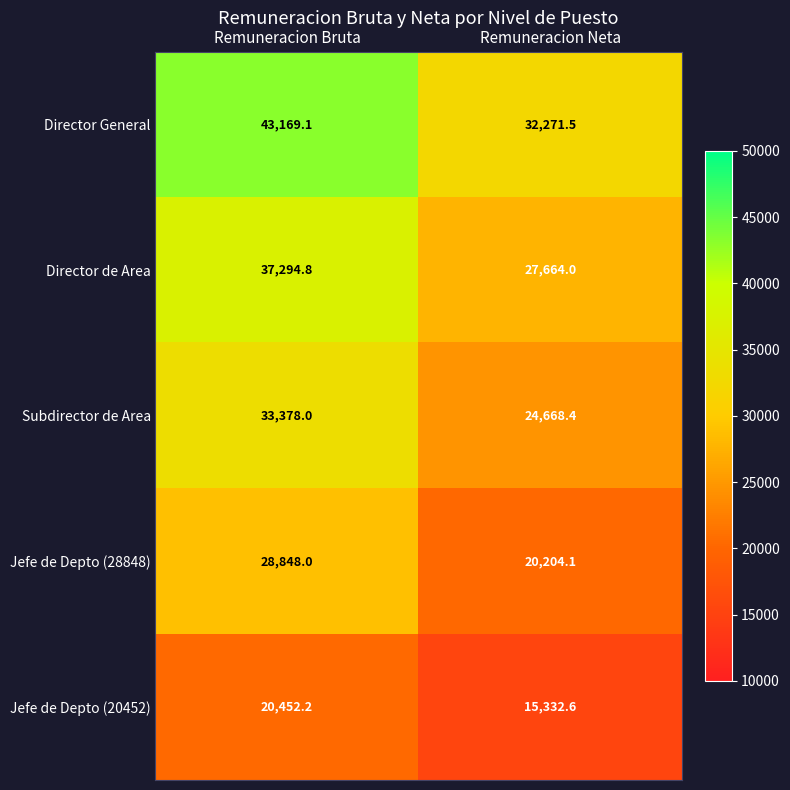

List the series in order of their overall mean, lowest first.

Jefe de Depto (20452), Jefe de Depto (28848), Subdirector de Area, Director de Area, Director General